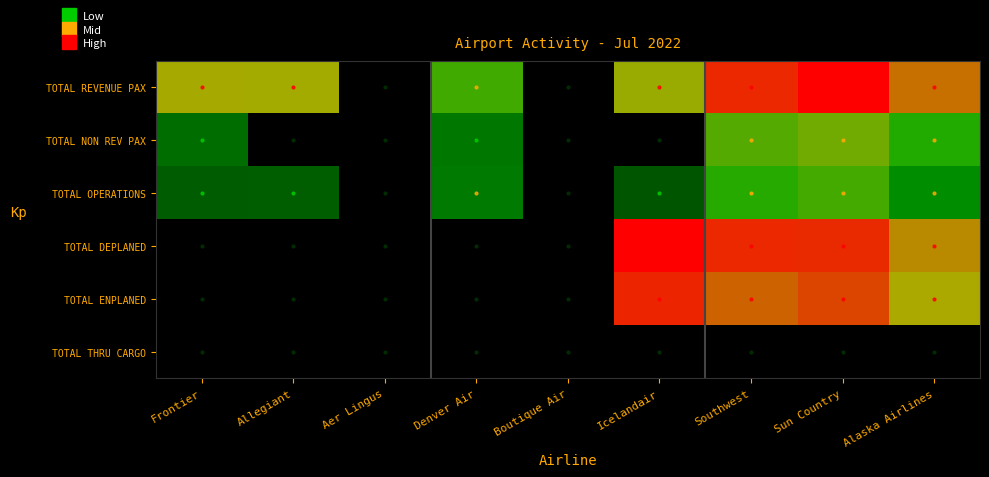

Reading left to right, what are all the values shown in this chart?

TOTAL REVENUE PAX: Frontier=9.4	Allegiant=9.4	Aer Lingus=0.0	Denver Air=7.5	Boutique Air=0.0	Icelandair=9.2	Southwest=11.9	Sun Country=12.7	Alaska Airlines=10.5
TOTAL NON REV PAX: Frontier=4.7	Allegiant=0.0	Aer Lingus=0.0	Denver Air=5.0	Boutique Air=0.0	Icelandair=0.0	Southwest=7.9	Sun Country=8.4	Alaska Airlines=7.0
TOTAL OPERATIONS: Frontier=4.3	Allegiant=4.3	Aer Lingus=0.0	Denver Air=5.1	Boutique Air=0.0	Icelandair=4.1	Southwest=7.1	Sun Country=7.6	Alaska Airlines=5.6
TOTAL DEPLANED: Frontier=0.0	Allegiant=0.0	Aer Lingus=0.0	Denver Air=0.0	Boutique Air=0.0	Icelandair=12.6	Southwest=11.9	Sun Country=11.9	Alaska Airlines=10.1
TOTAL ENPLANED: Frontier=0.0	Allegiant=0.0	Aer Lingus=0.0	Denver Air=0.0	Boutique Air=0.0	Icelandair=11.9	Southwest=10.8	Sun Country=11.4	Alaska Airlines=9.5
TOTAL THRU CARGO: Frontier=0.0	Allegiant=0.0	Aer Lingus=0.0	Denver Air=0.0	Boutique Air=0.0	Icelandair=0.0	Southwest=0.0	Sun Country=0.0	Alaska Airlines=0.0